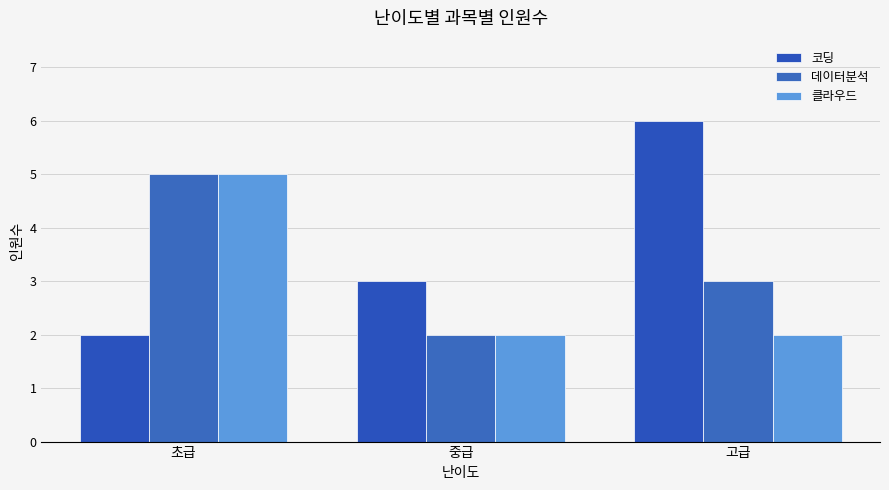

At which label does 코딩 reach its peak?

고급